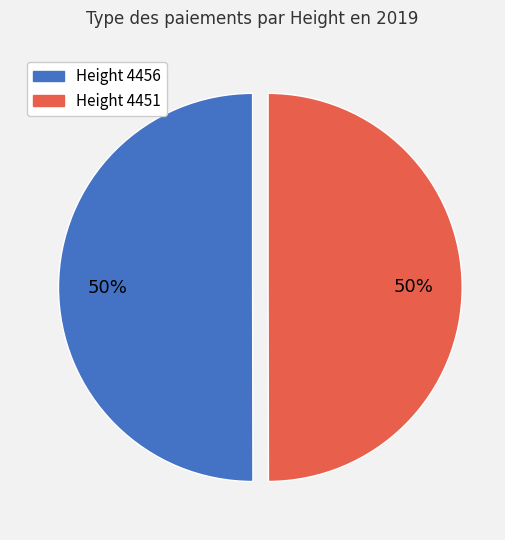

To the nearest percent, what is the average slice percentage?

50%